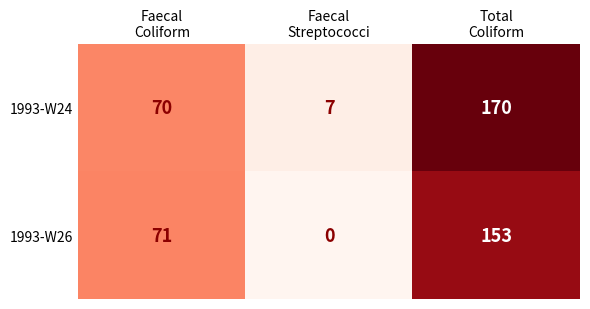

What is the maximum value shown in the chart?

170